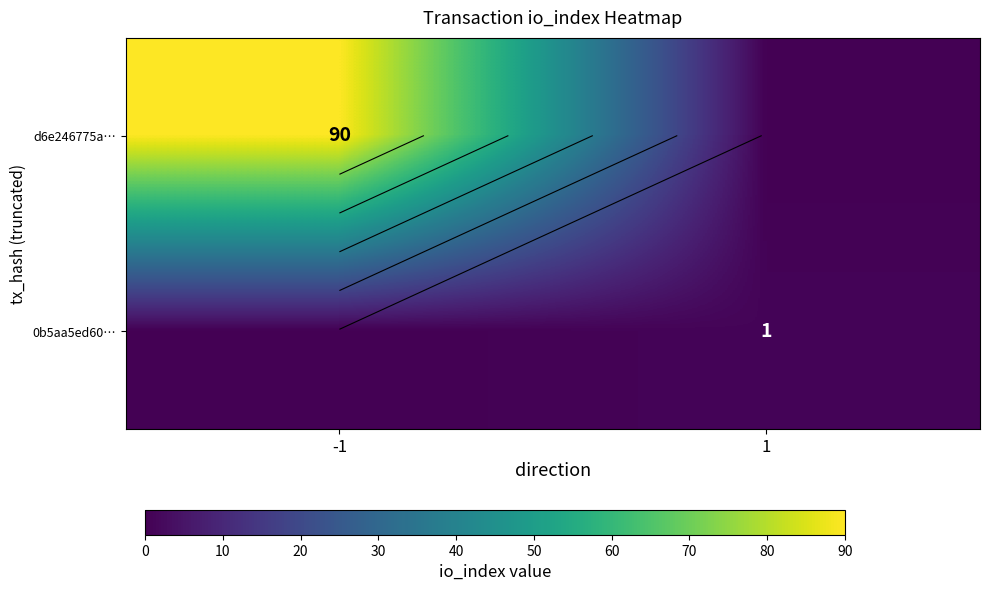

Is the value of d6e246775a… at -1 greater than the value of 0b5aa5ed60… at -1?

Yes